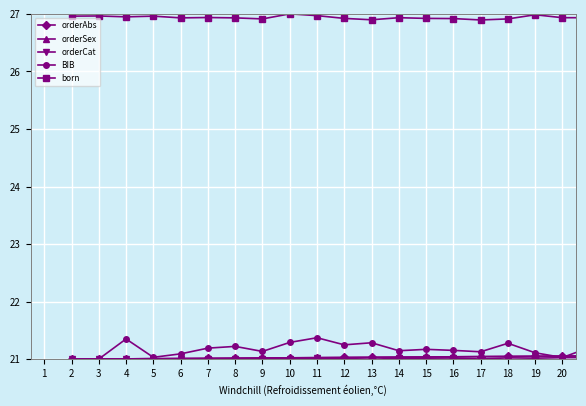

What is the sum of all orderCat values?

420.2